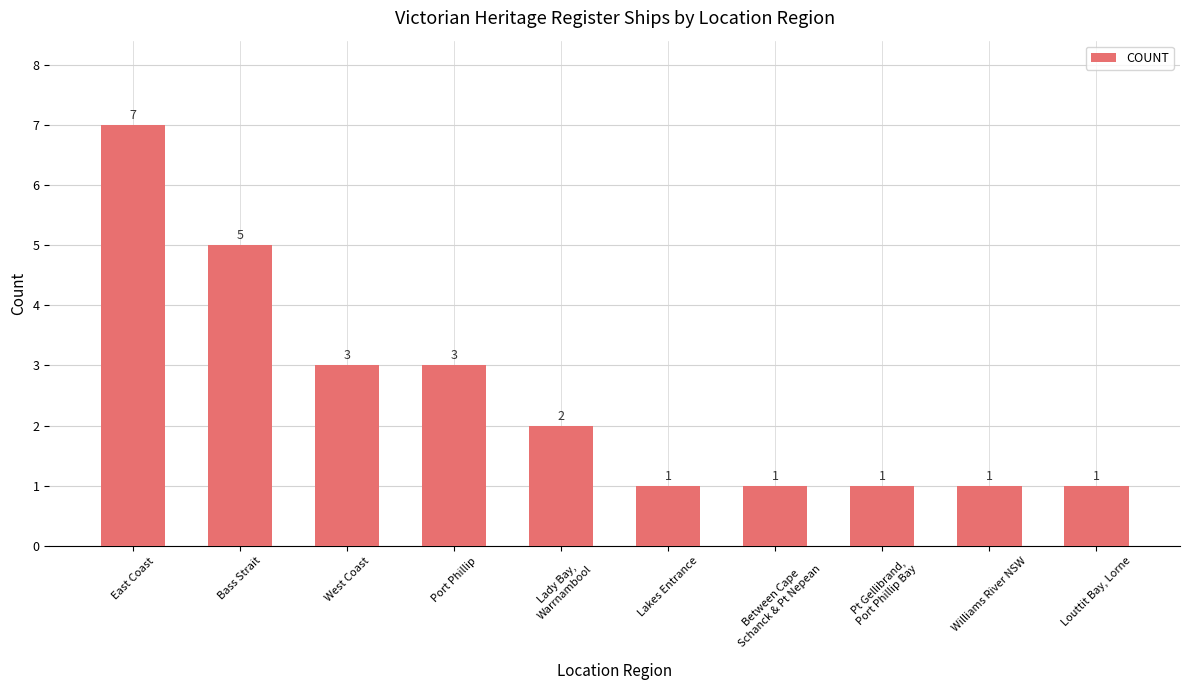

What is the label of the 2nd bar from the left?

Bass Strait